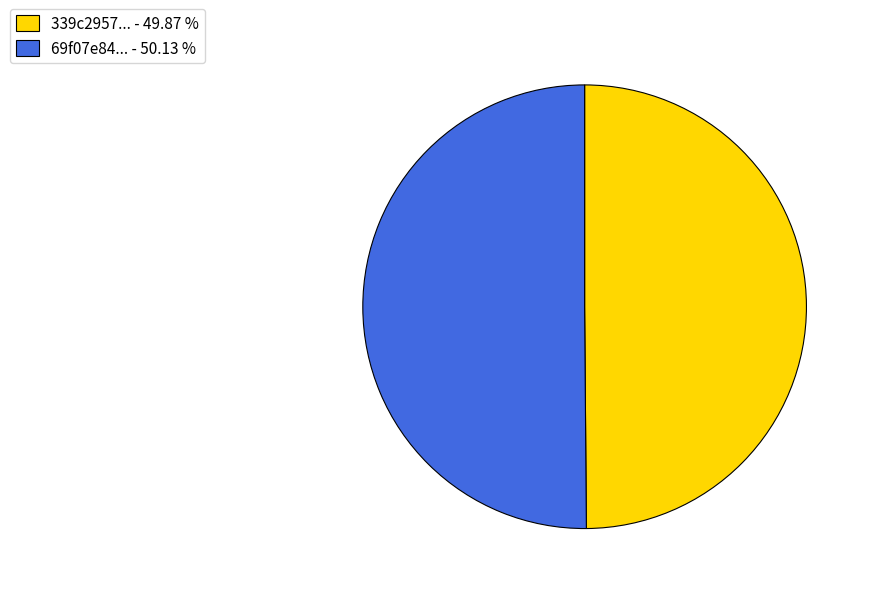

Is the sum of 69f07e84... - 50.13 % and 339c2957... - 49.87 % greater than half?

Yes